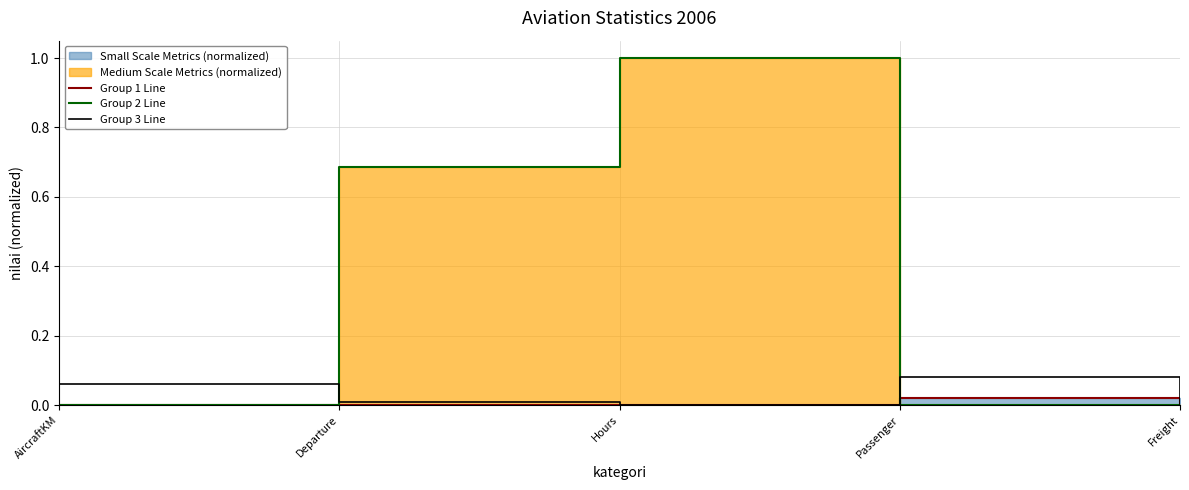

What position from the right is Passenger?

2